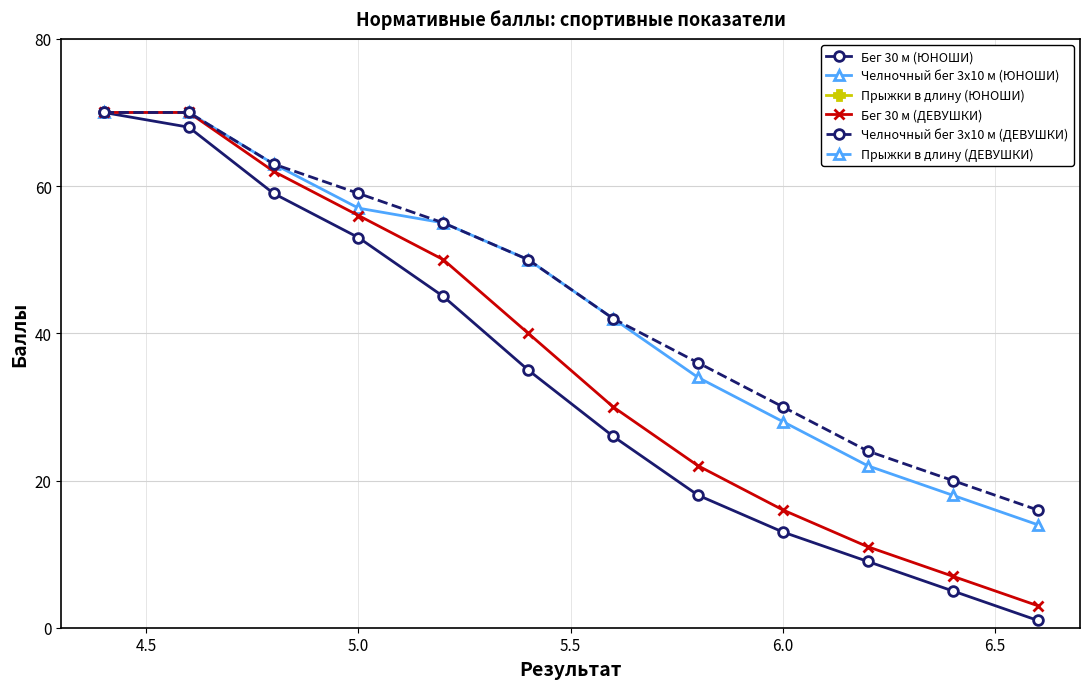

True or false: Бег 30 м (ЮНОШИ) has more than 2 points higher than both neighbors.

False